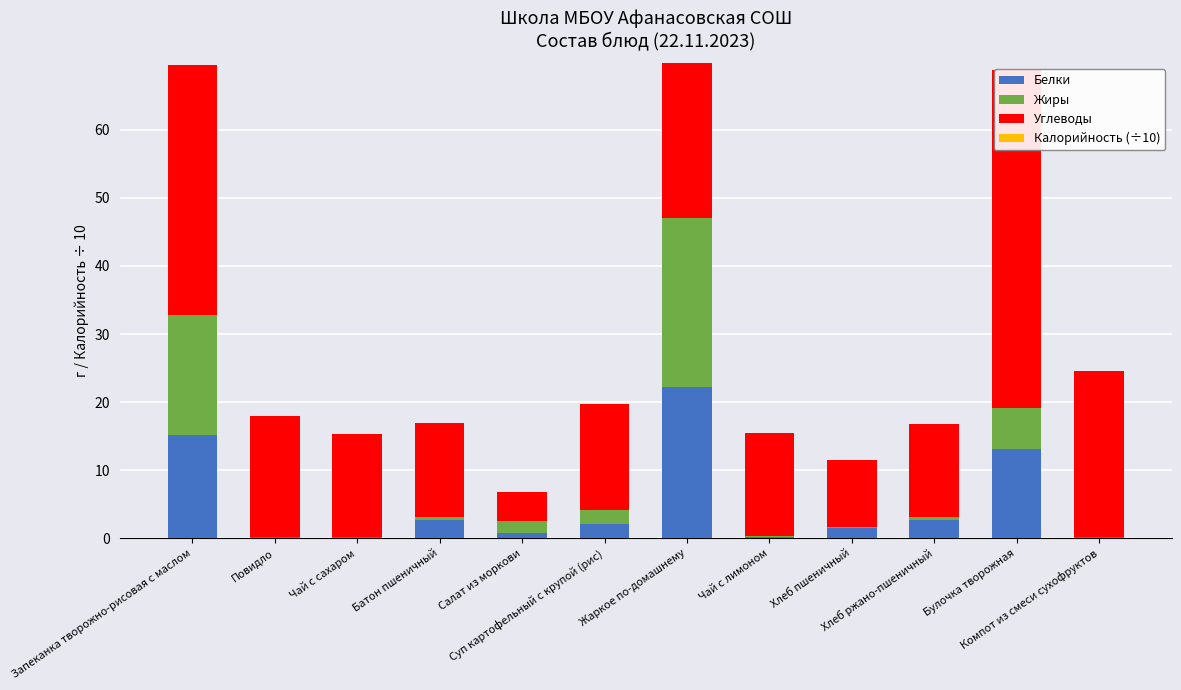

What are all the series names shown in the legend?

Белки, Жиры, Углеводы, Калорийность (÷10)